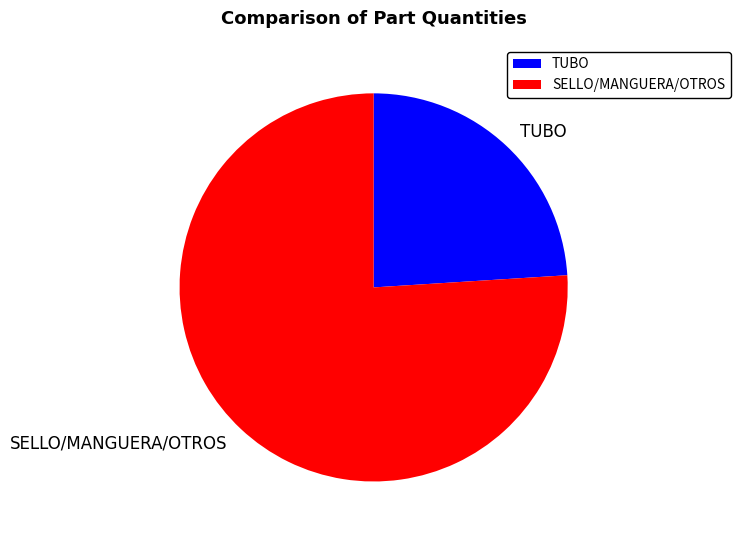

Which slice is the smallest?

TUBO